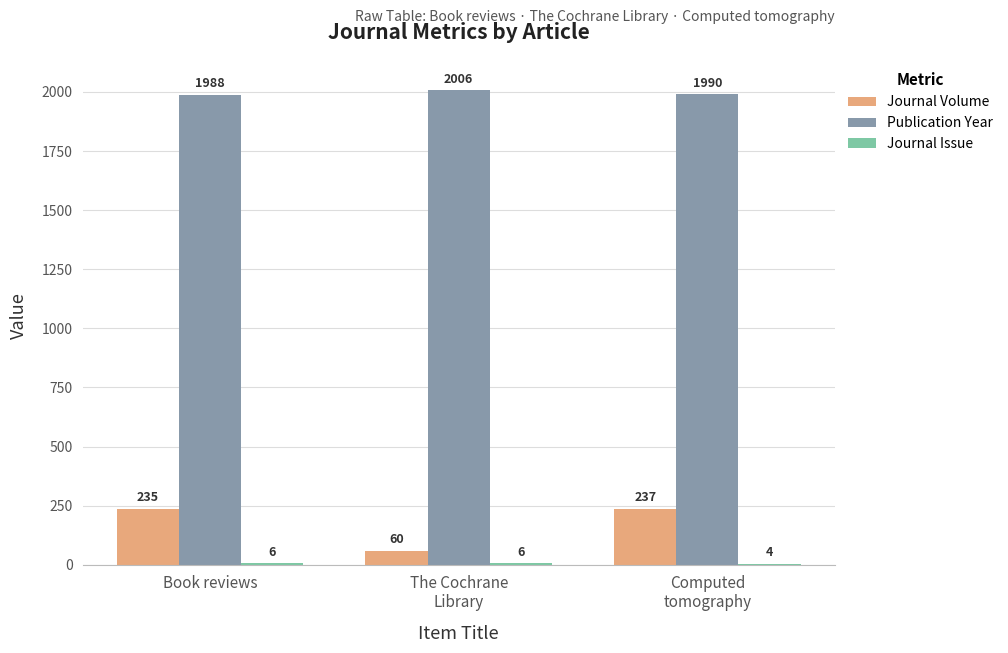

True or false: Journal Volume has a value of 235 at Book reviews.

True